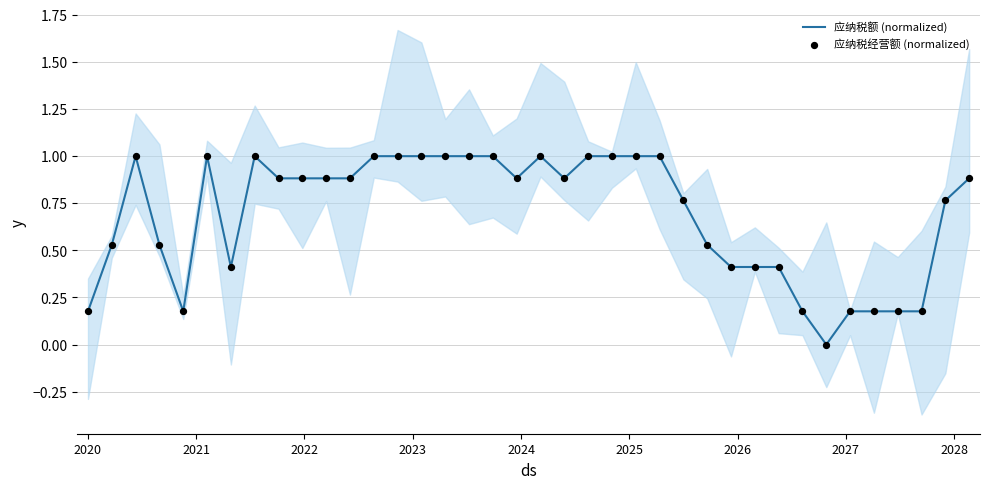

Which series reaches the minimum Y coordinate?

应纳税额 (normalized)